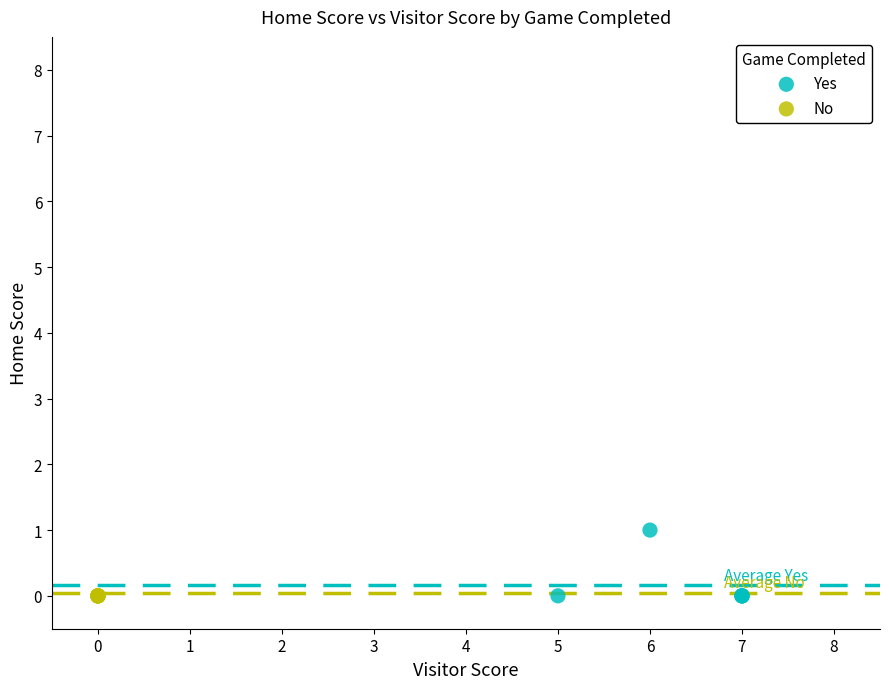

Which series contains the highest Y value?

Yes